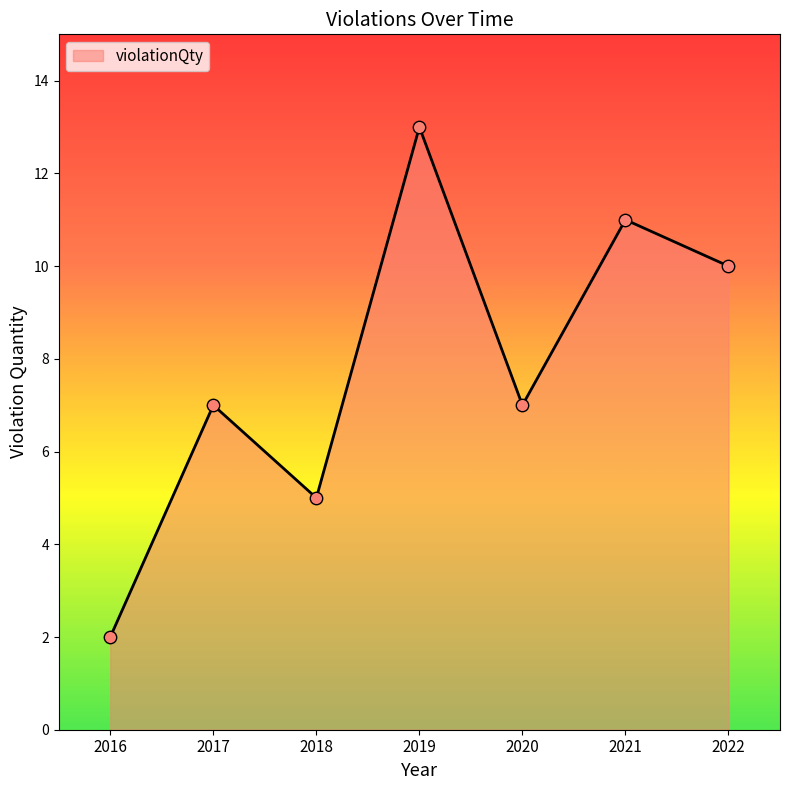

Which has a higher value, 2021 or 2020?

2021